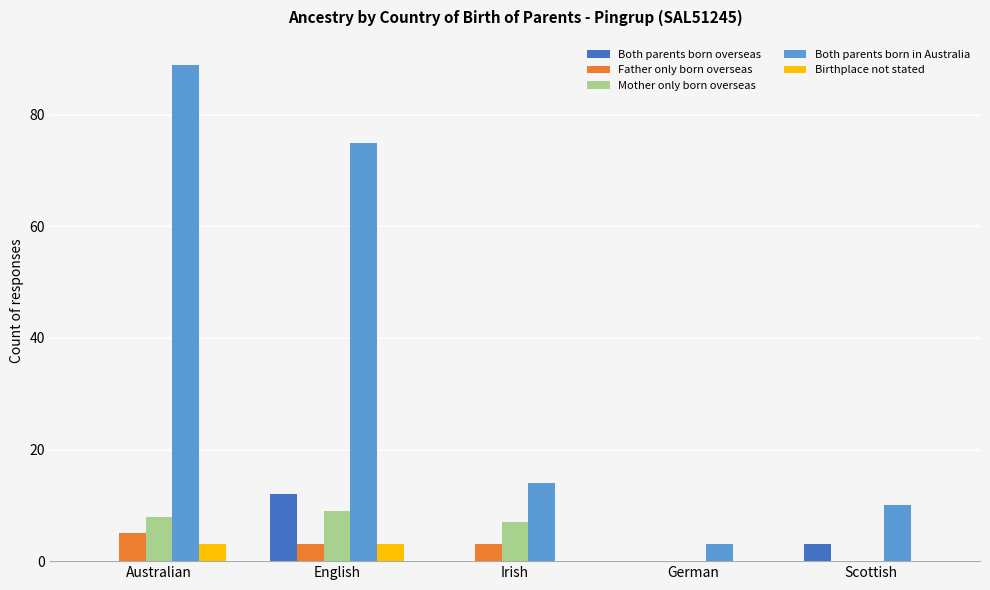

Where does the Both parents born in Australia series first go above 14?

Australian